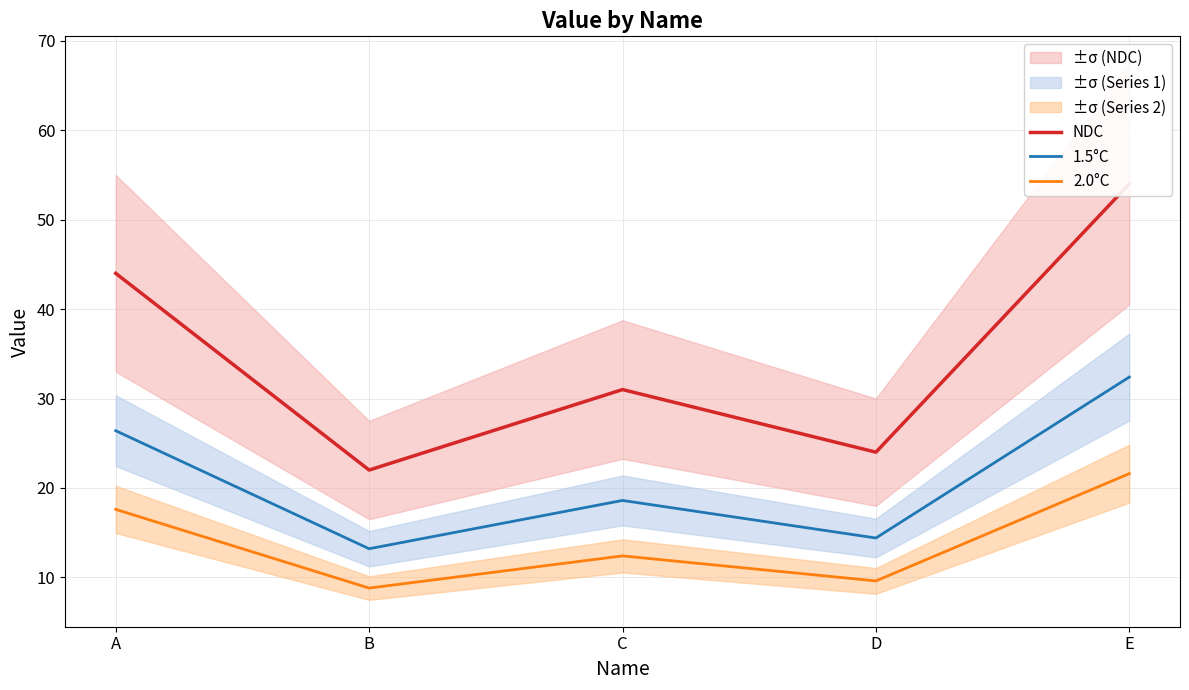

Reading left to right, list all the values displayed in this chart.

NDC: 44.0	22.0	31.0	24.0	54.0
1.5°C: 26.4	13.2	18.6	14.4	32.4
2.0°C: 17.6	8.8	12.4	9.6	21.6